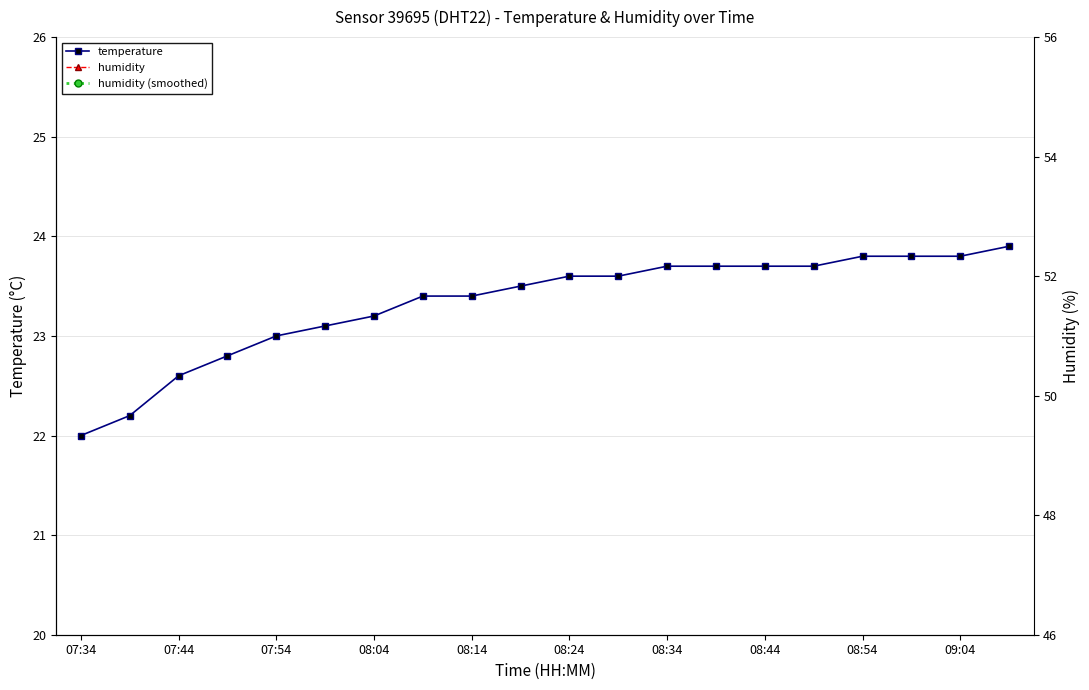

What is the difference between the second highest and minimum values in the temperature series?

1.8